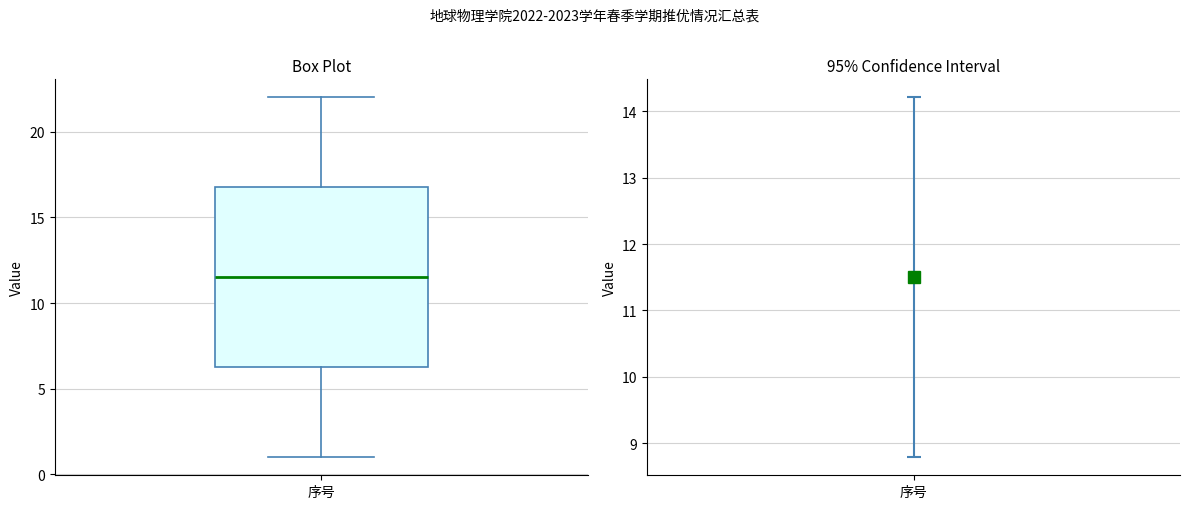

Where is the upper edge of the box for 序号 on the y-axis? The values are not printed on the chart, so give them approximately, as read against the axis.

17.0